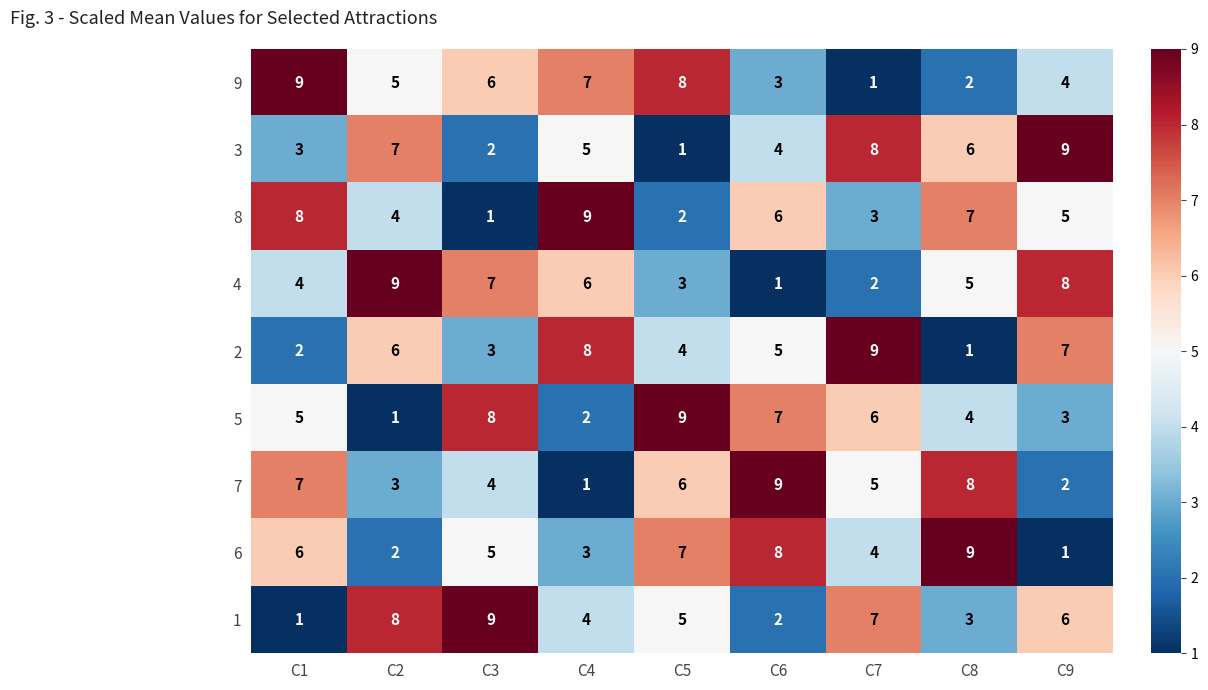

List the labels in order of 4 value, largest first.

C2, C9, C3, C4, C8, C1, C5, C7, C6